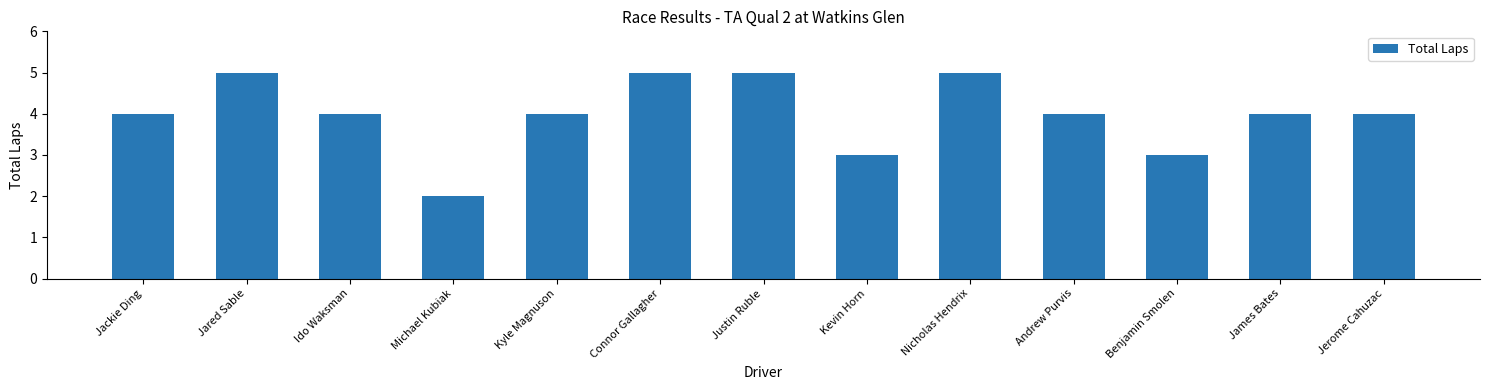

How many bars are there in total?

13